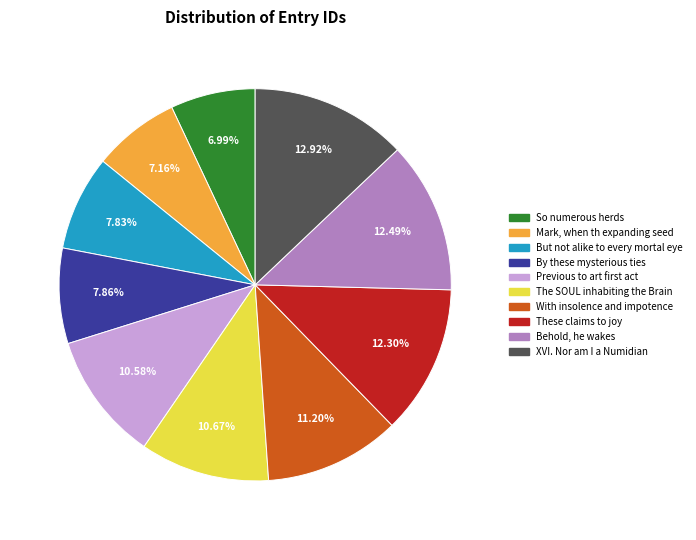

Is Mark, when th expanding seed the majority of the pie?

No